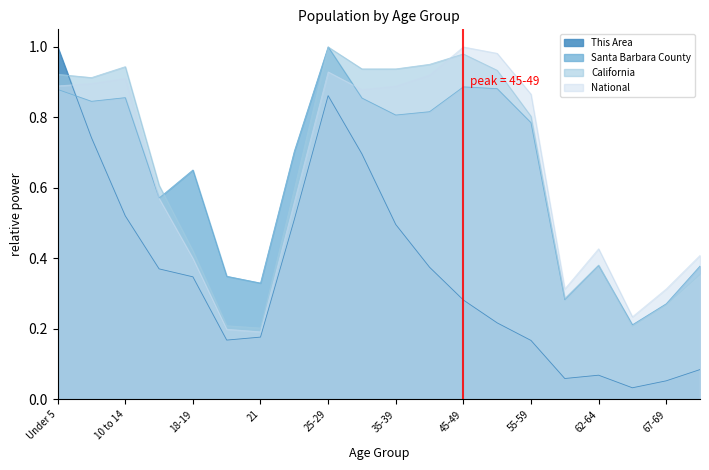

At which category is the sum across all series the highest?

25-29